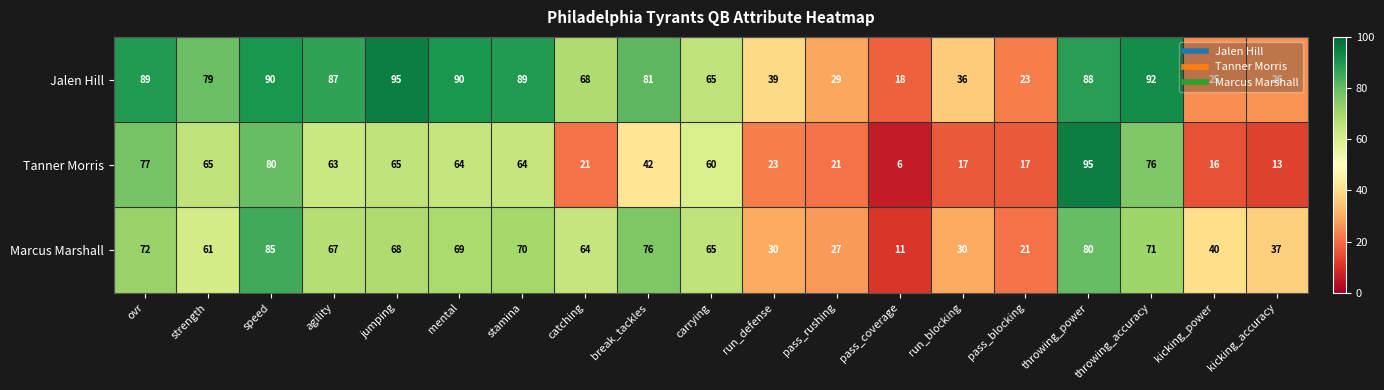

What is the difference between the maximum and second lowest values in the Jalen Hill series?

72